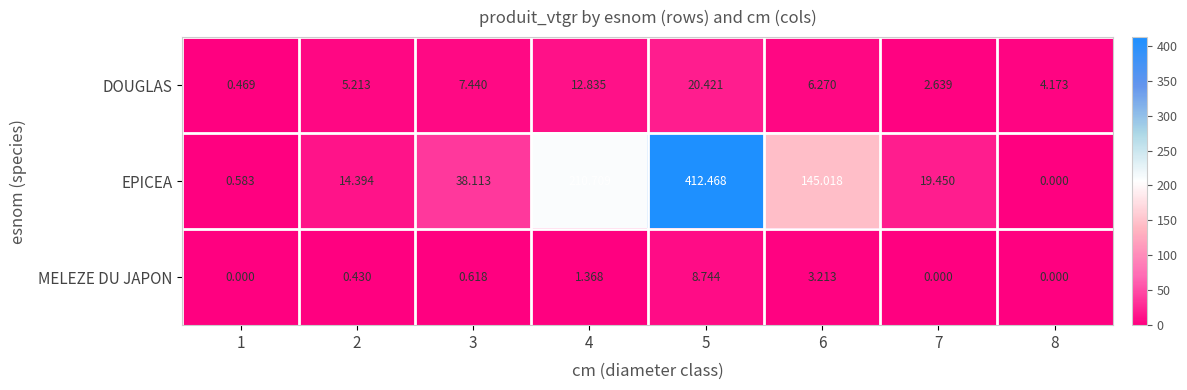

Rank the series at 7 from lowest to highest value.

MELEZE DU JAPON, DOUGLAS, EPICEA